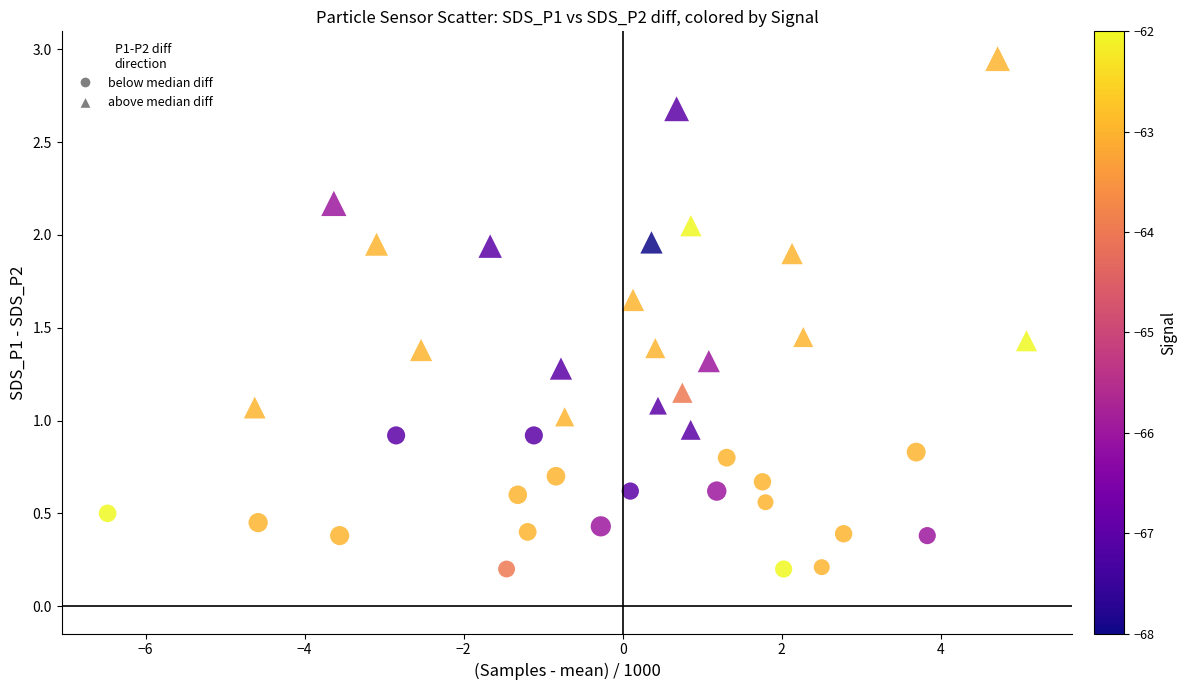

Which series reaches the maximum Y coordinate?

above median diff